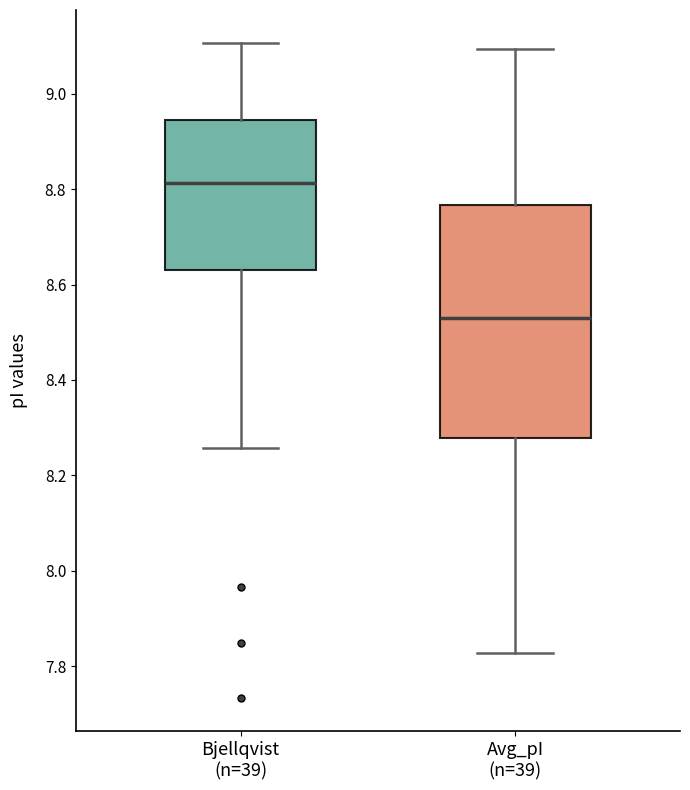

Which box is the tallest, from its lower edge to its upper edge?

Avg_pI (n=39)